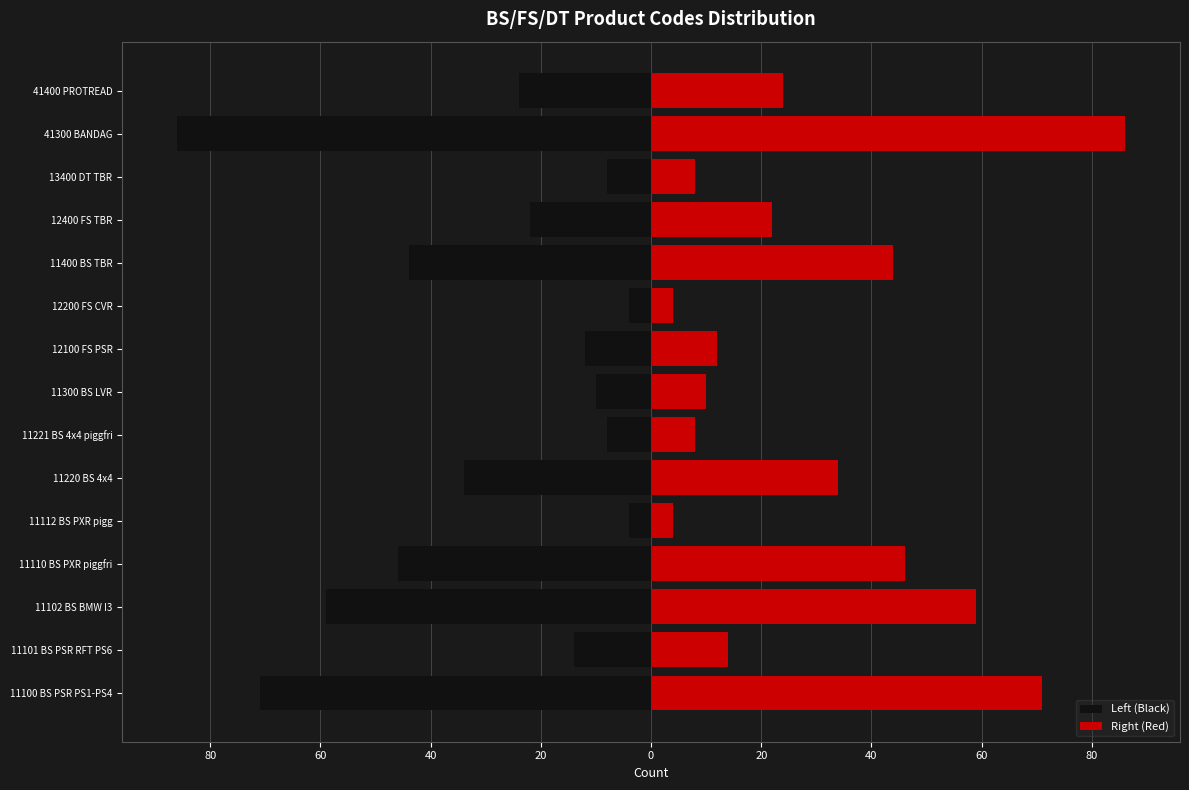

List the series in order of their overall mean, highest first.

Right (Red), Left (Black)